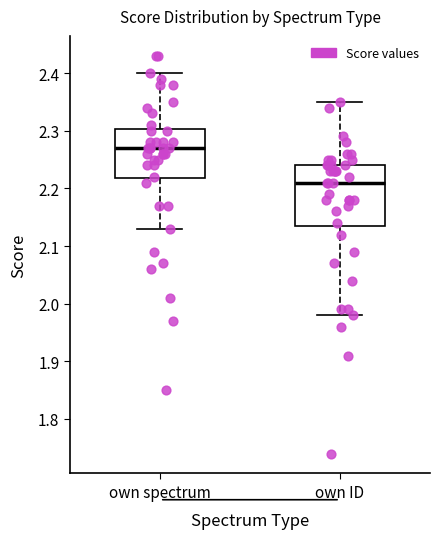

Which box has the lowest median line?

own ID